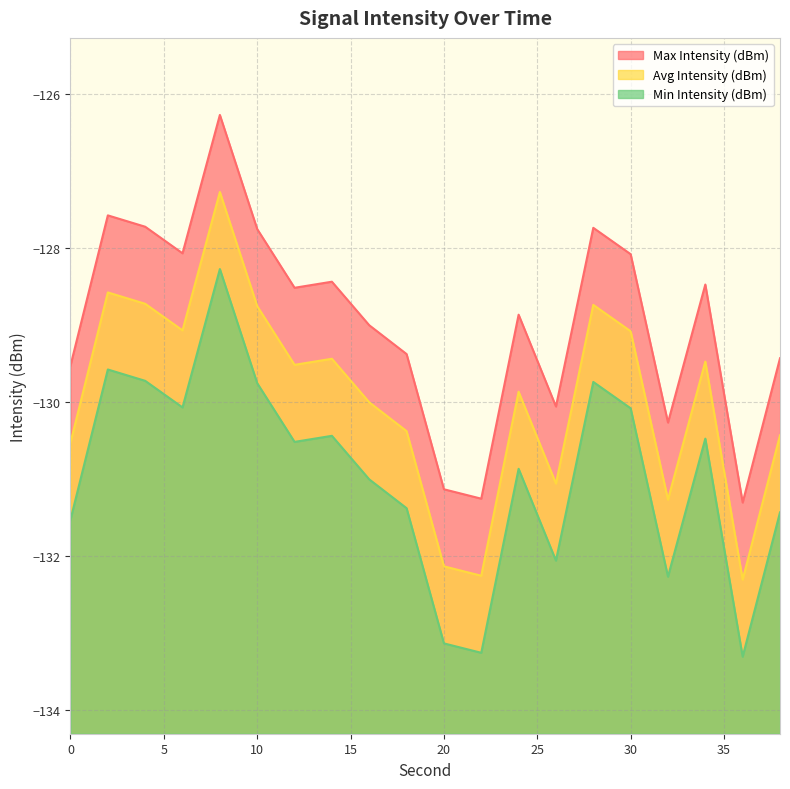

True or false: Avg Intensity (dBm) and Min Intensity (dBm) intersect in this chart.

False